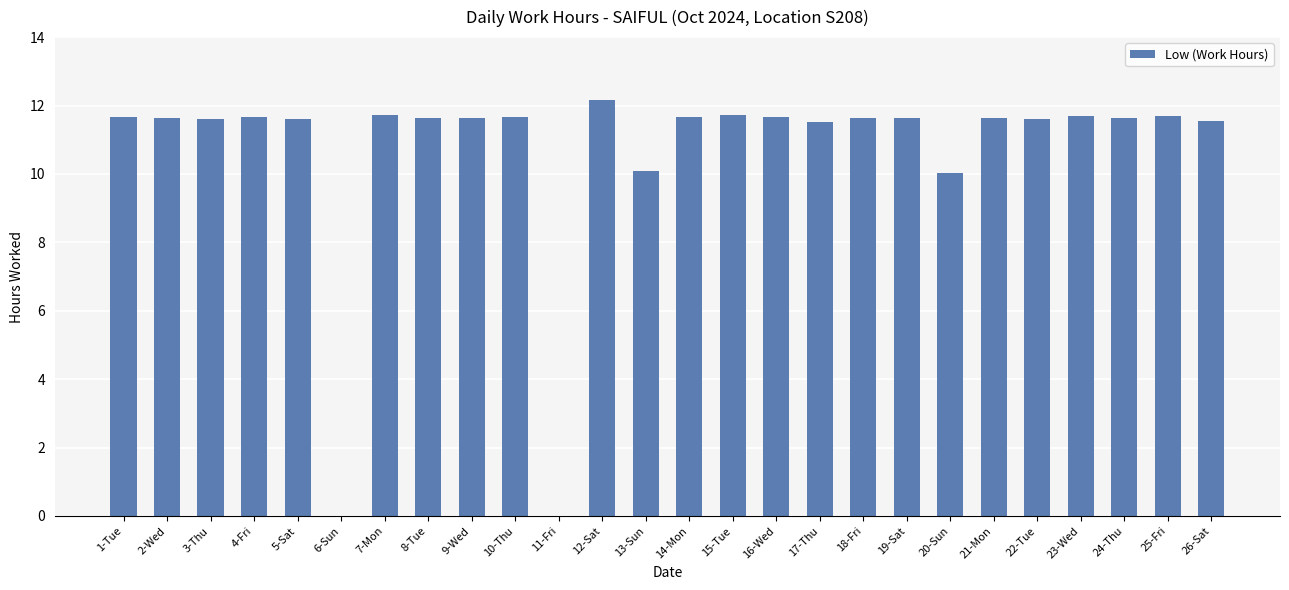

Approximately how many times larger is the value at 4-Fri compared to 5-Sat?

1.0